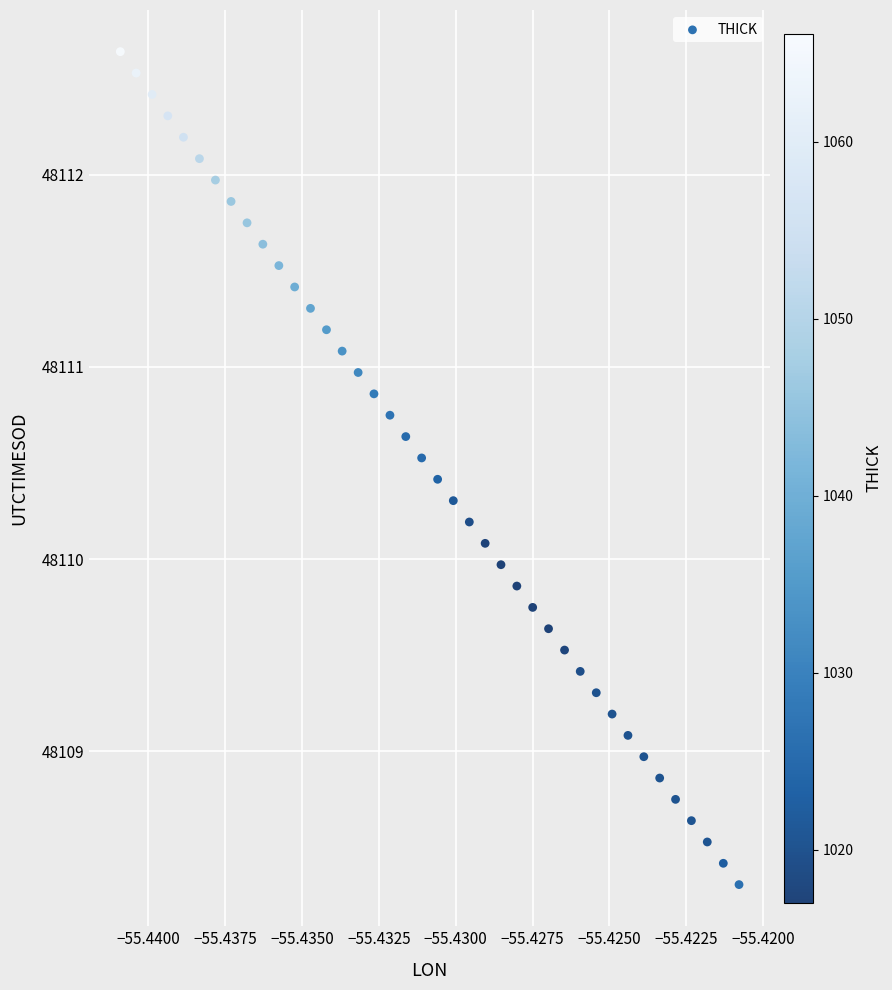

What is the range of Y values (max minus min)?

4.3